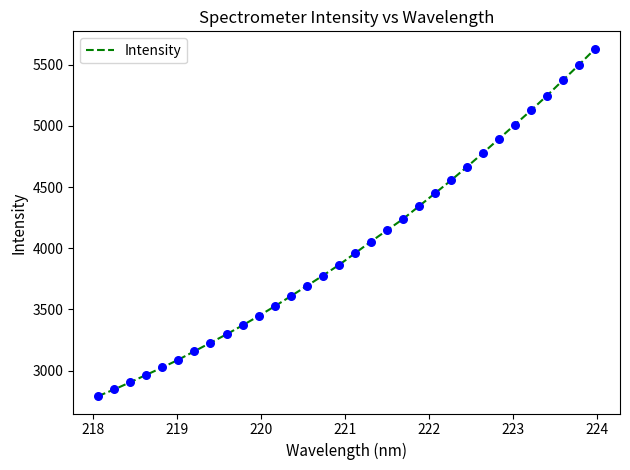

What is the smallest value displayed?

2791.3